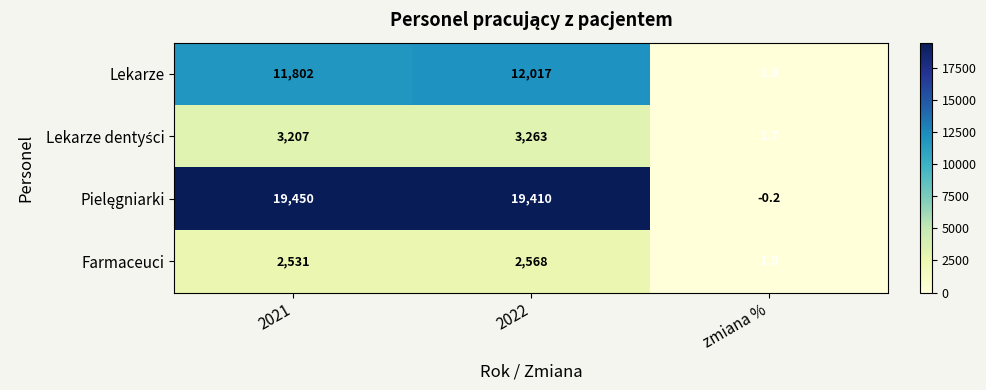

What is the sum of all Farmaceuci values?

5100.5